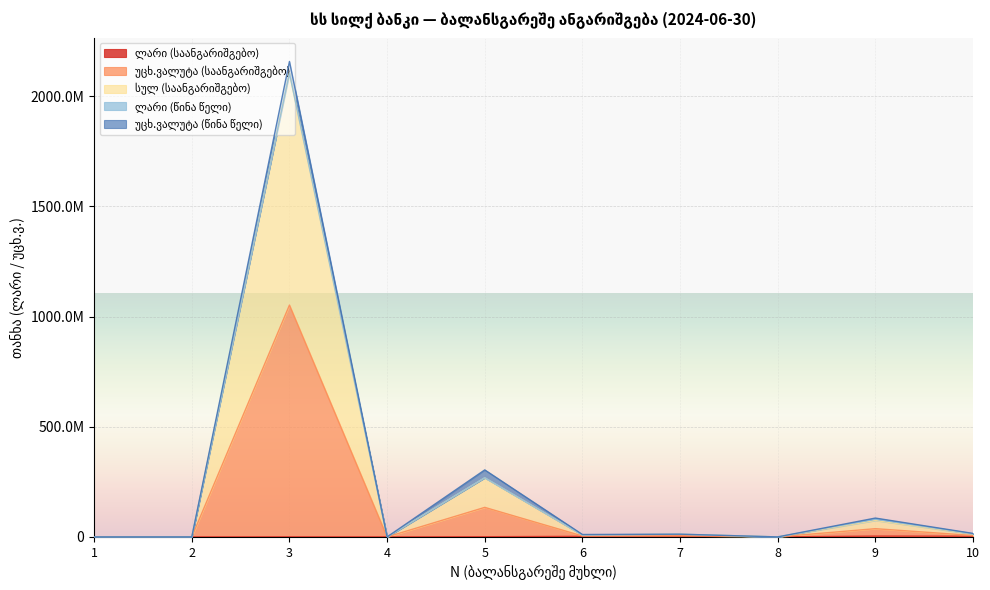

Which series has the largest total across all categories?

სულ (საანგარიშგებო)